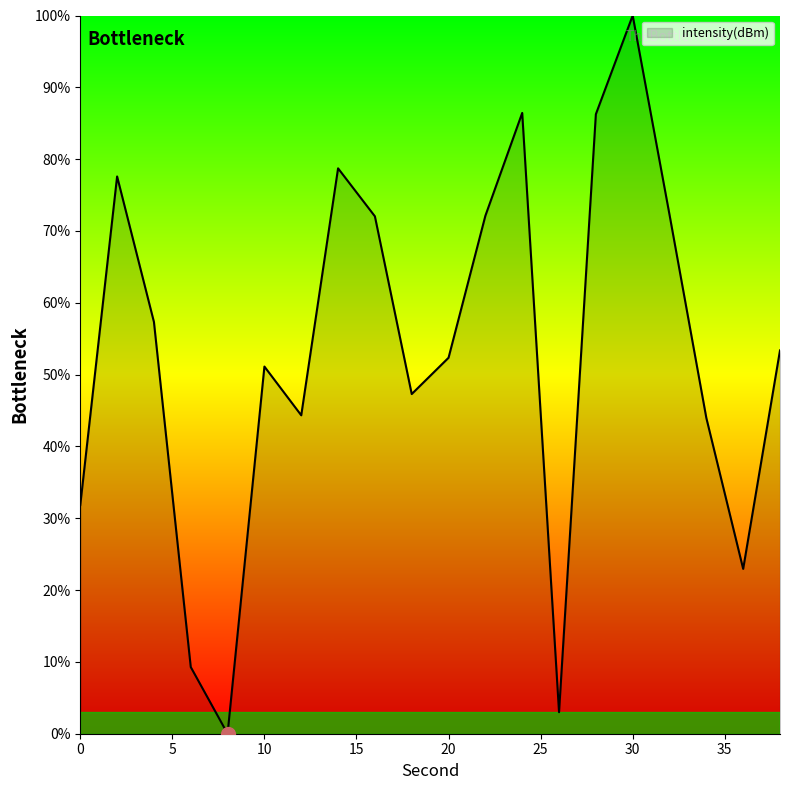

How many positive values are there?

19